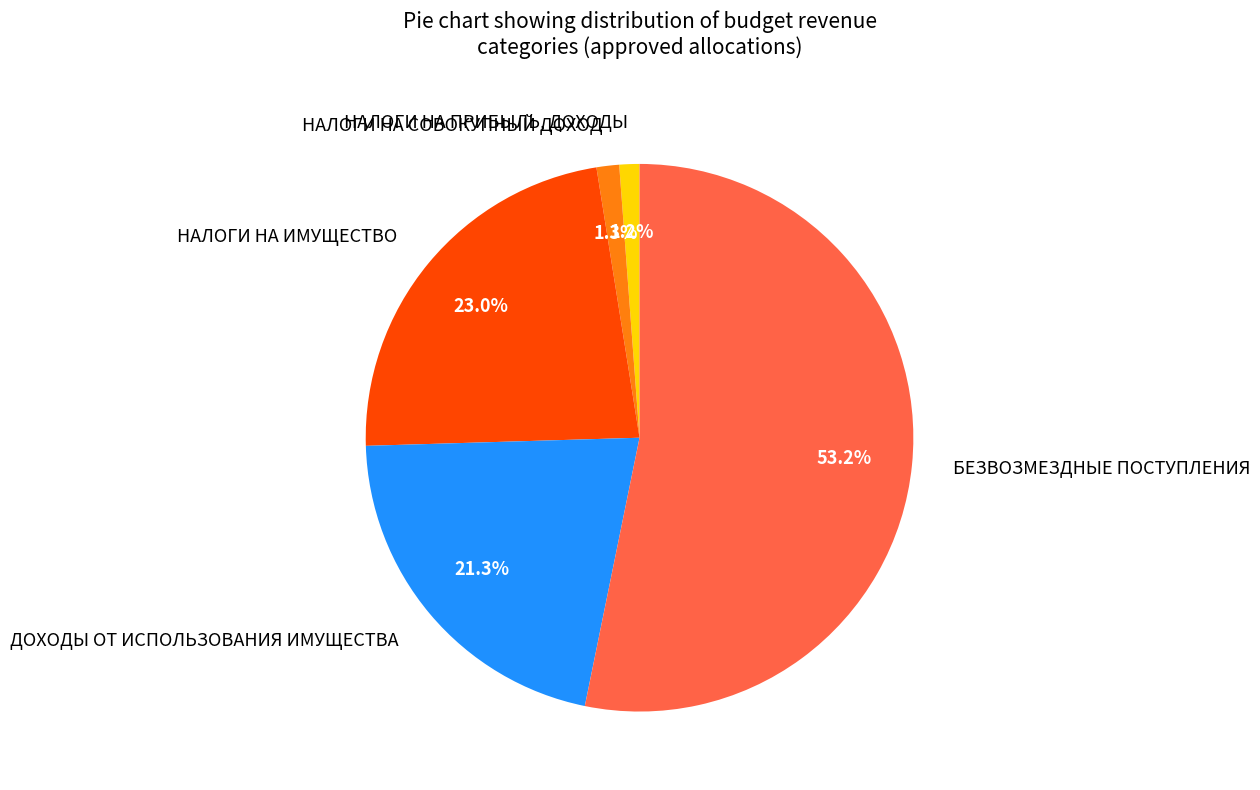

Is it true that НАЛОГИ НА ПРИБЫЛЬ, ДОХОДЫ is 1% of the pie?

True